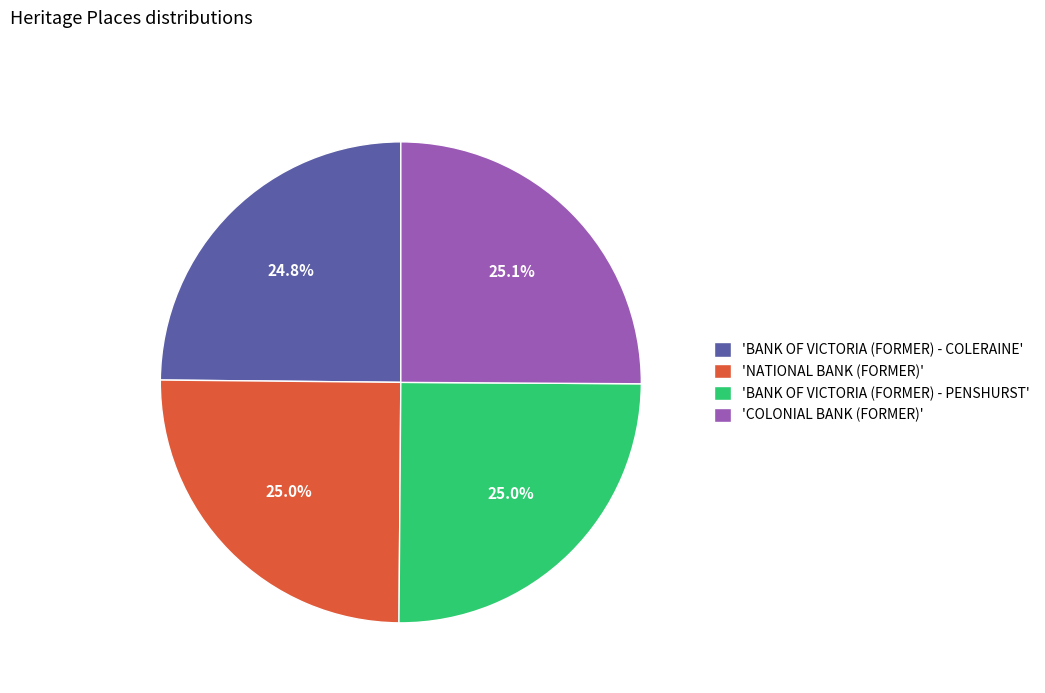

What portion of the pie excludes 'BANK OF VICTORIA (FORMER) - PENSHURST'?

75.0%